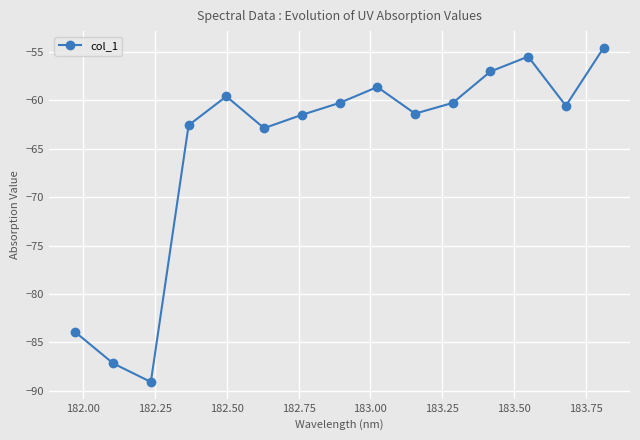

What is the maximum value shown in the chart?

-54.6